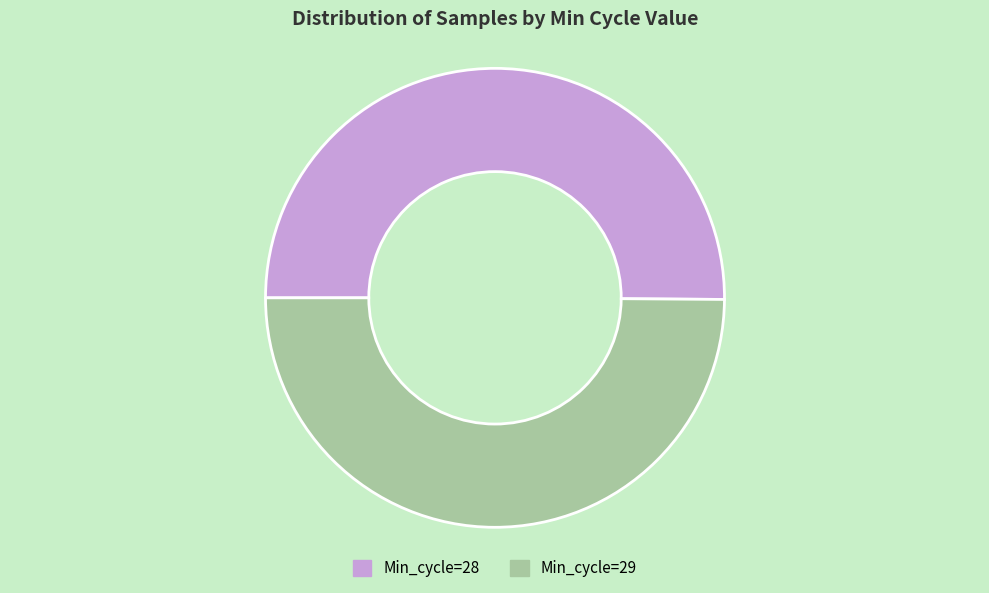

How many segments does this pie chart have?

2